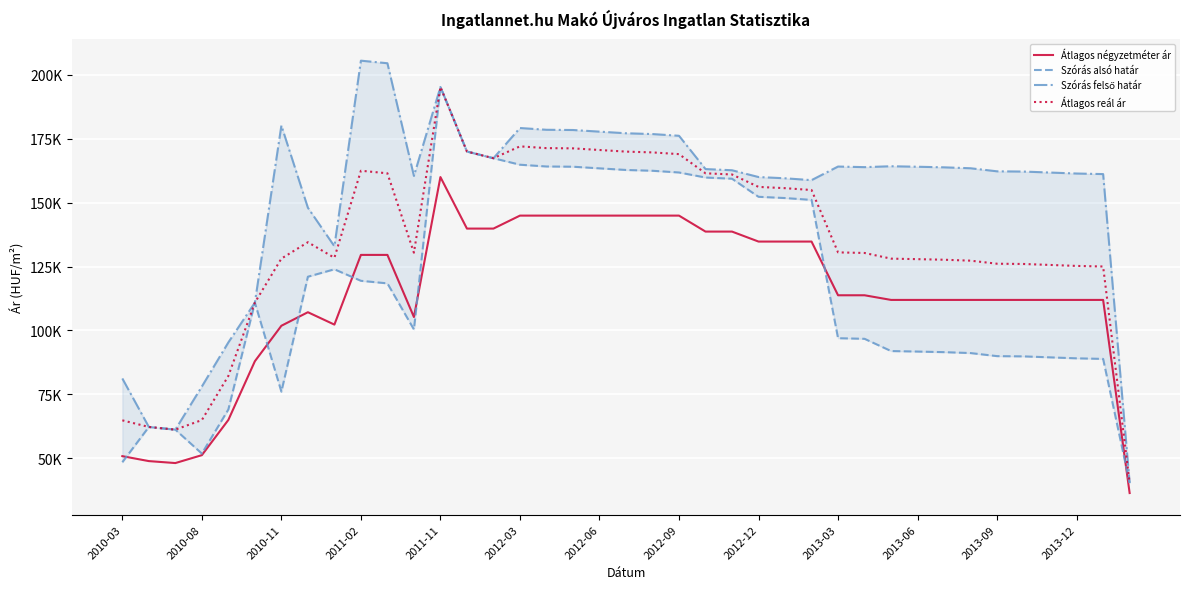

What is the total value across all series at 2013-06?

495583